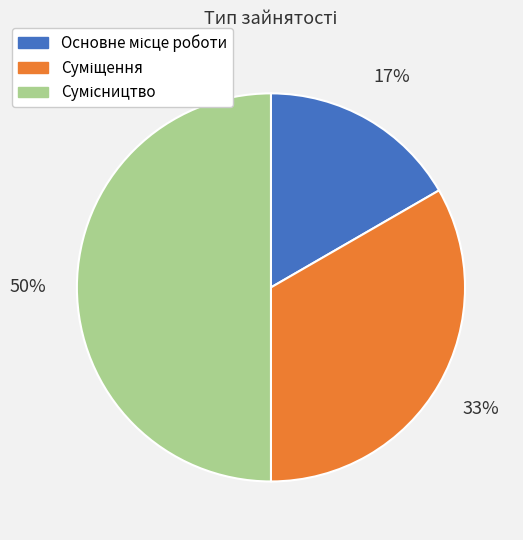

To the nearest percent, what is the average slice percentage?

33%